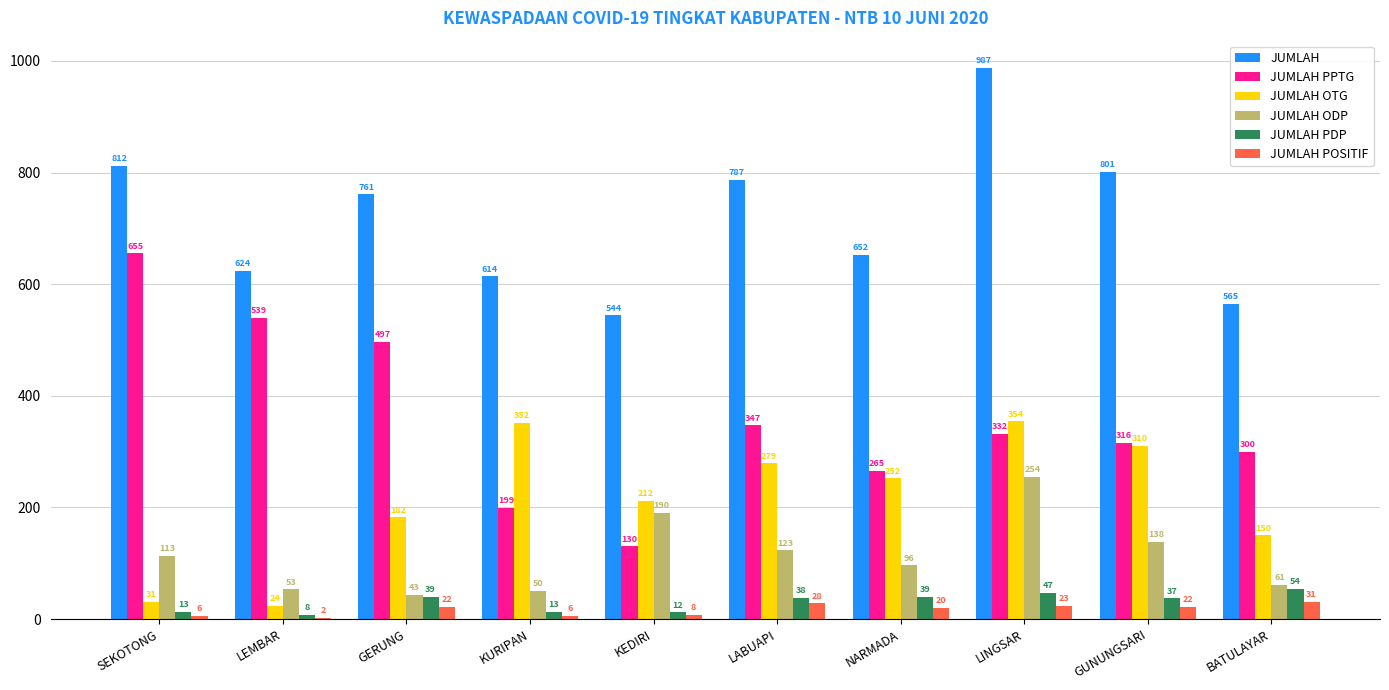

Reading left to right, extract all data points from this chart.

JUMLAH: 812	624	761	614	544	787	652	987	801	565
JUMLAH PPTG: 655	539	497	199	130	347	265	332	316	300
JUMLAH OTG: 31	24	182	352	212	279	252	354	310	150
JUMLAH ODP: 113	53	43	50	190	123	96	254	138	61
JUMLAH PDP: 13	8	39	13	12	38	39	47	37	54
JUMLAH POSITIF: 6	2	22	6	8	28	20	23	22	31